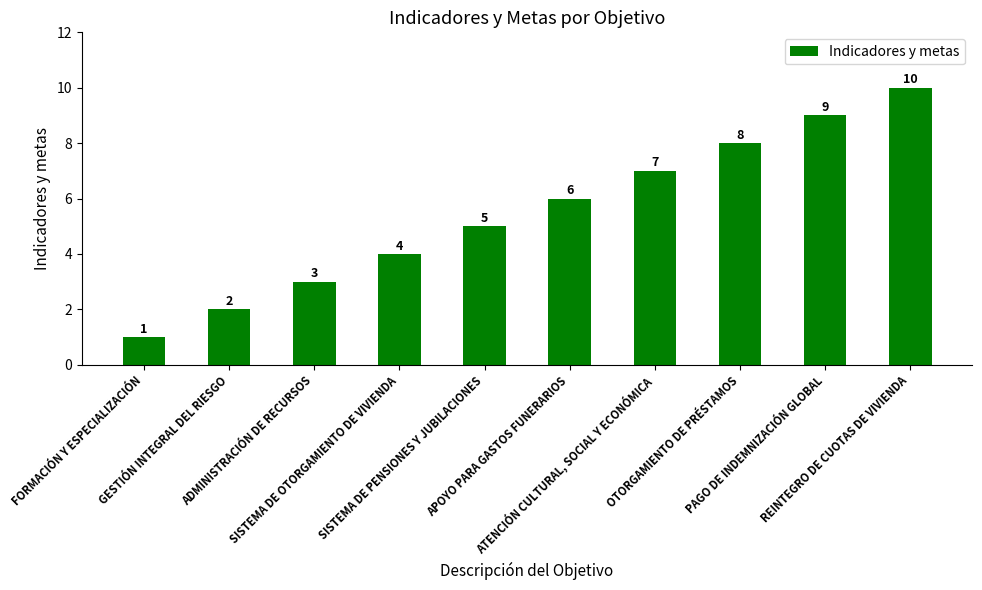

How many bars are there in total?

10